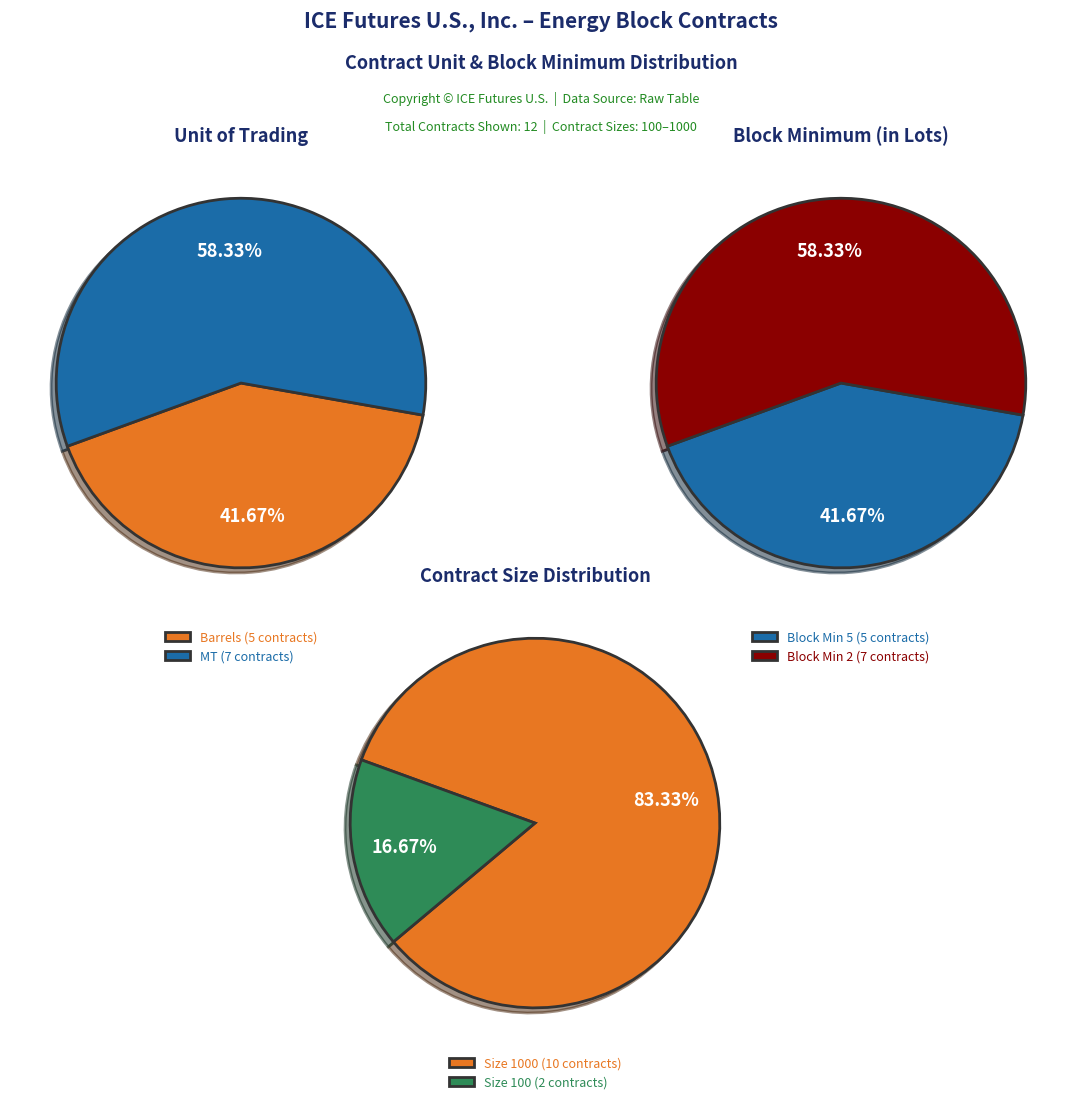

Is it true that ACM is 16% of the pie?

False